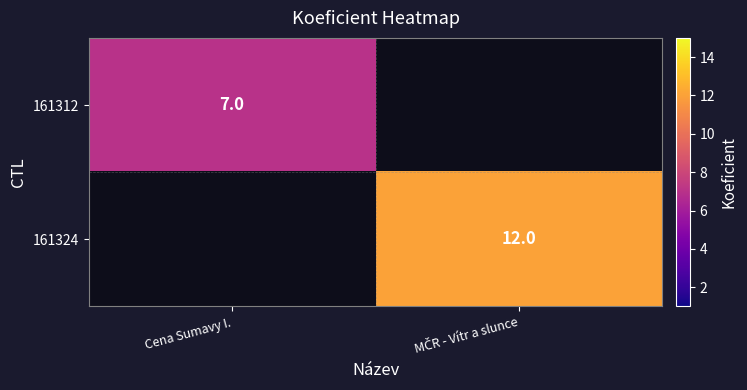

True or false: 161312 has a value of 7 at Cena Sumavy I..

True